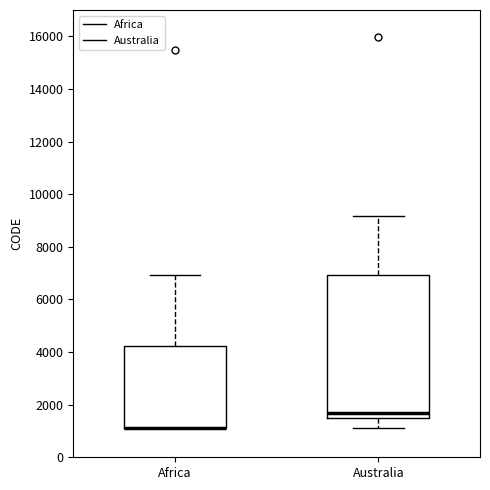

Where does the lower whisker of the box for Australia end on the y-axis? The values are not printed on the chart, so give them approximately, as read against the axis.

1200